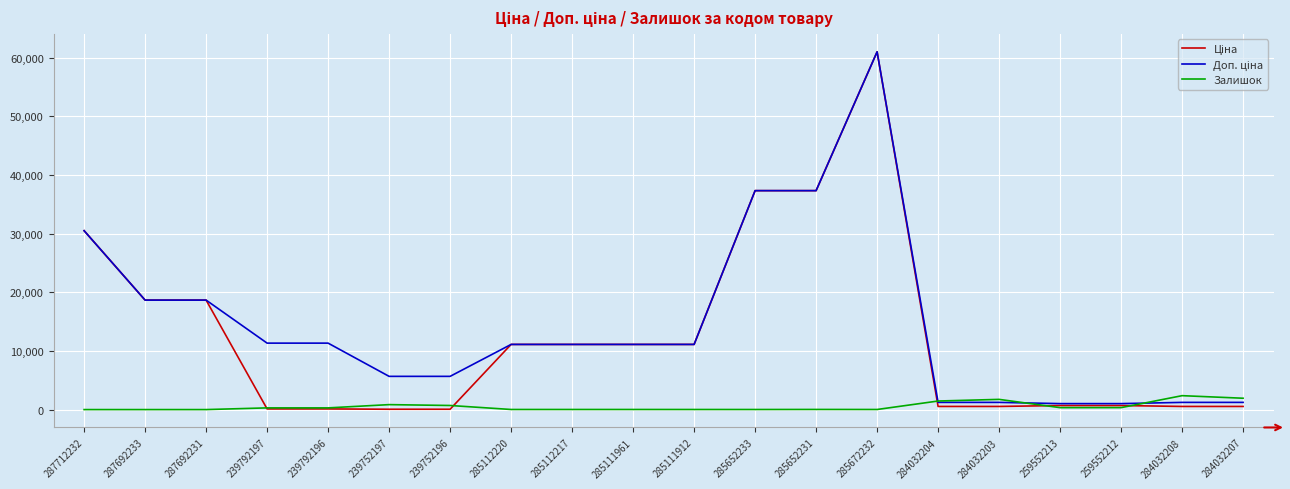

Is it true that Залишок equals 23.0 at 285652231?

True